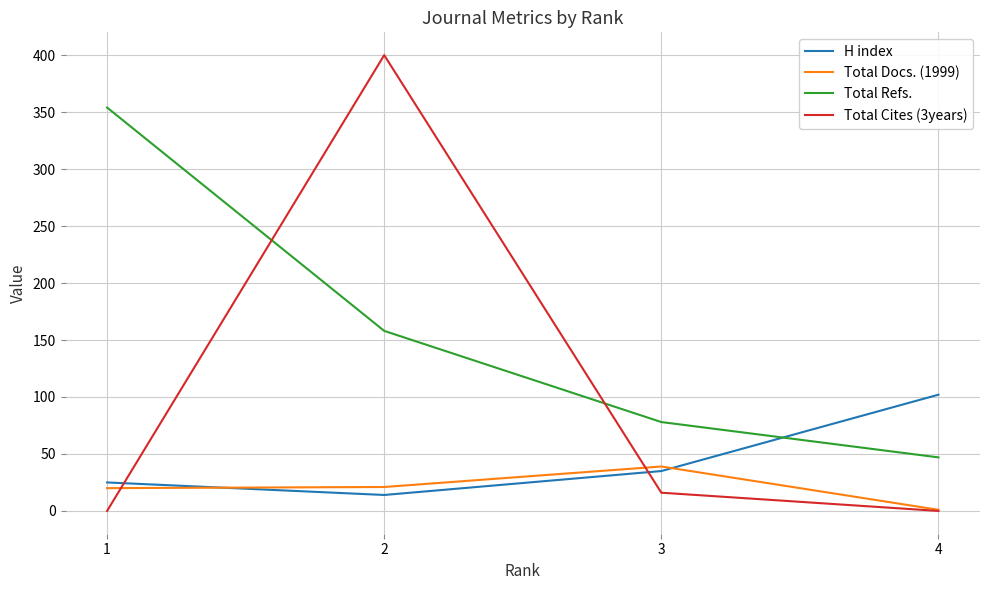

List the series in order of their peak value, highest first.

Total Cites (3years), Total Refs., H index, Total Docs. (1999)